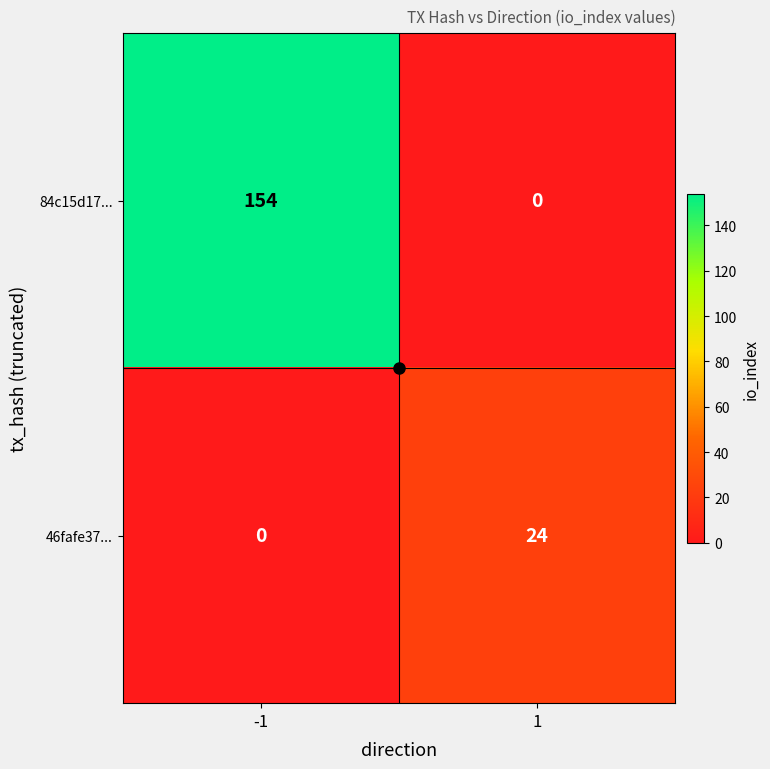

At 1, list the series in order from largest to smallest.

46fafe37..., 84c15d17...